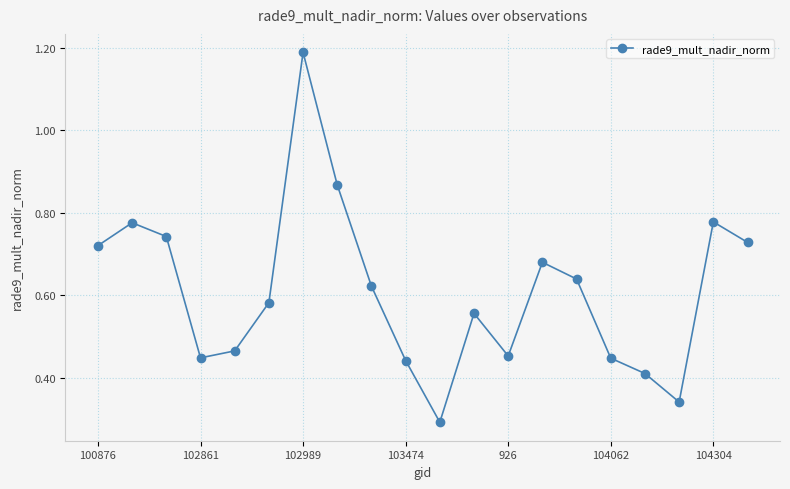

True or false: the data has more than 0 interior local peaks.

True